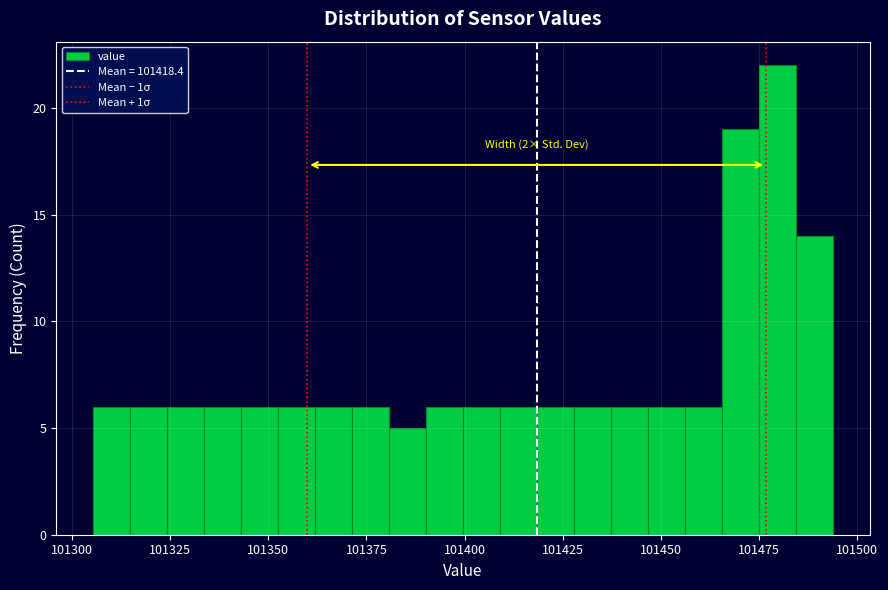

Read against the x-axis, roughly where is the centre of the tallest bar?

101480